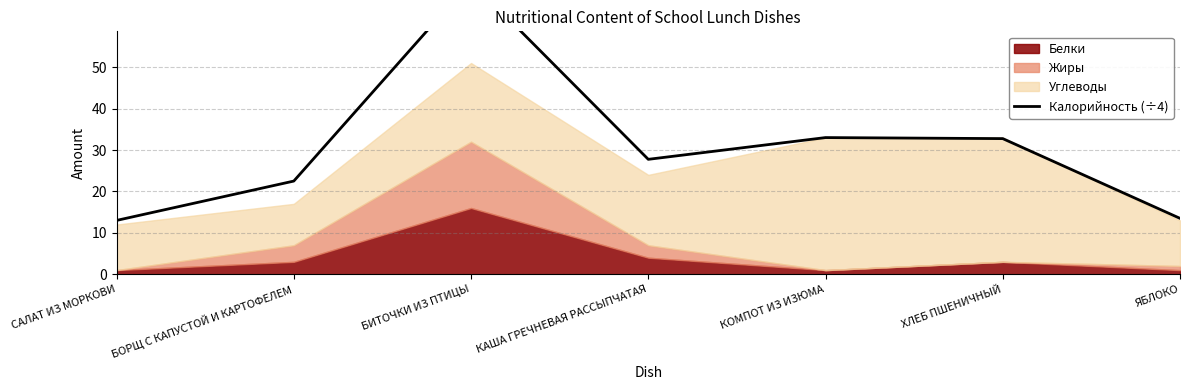

What position from the left is ХЛЕБ ПШЕНИЧНЫЙ?

6